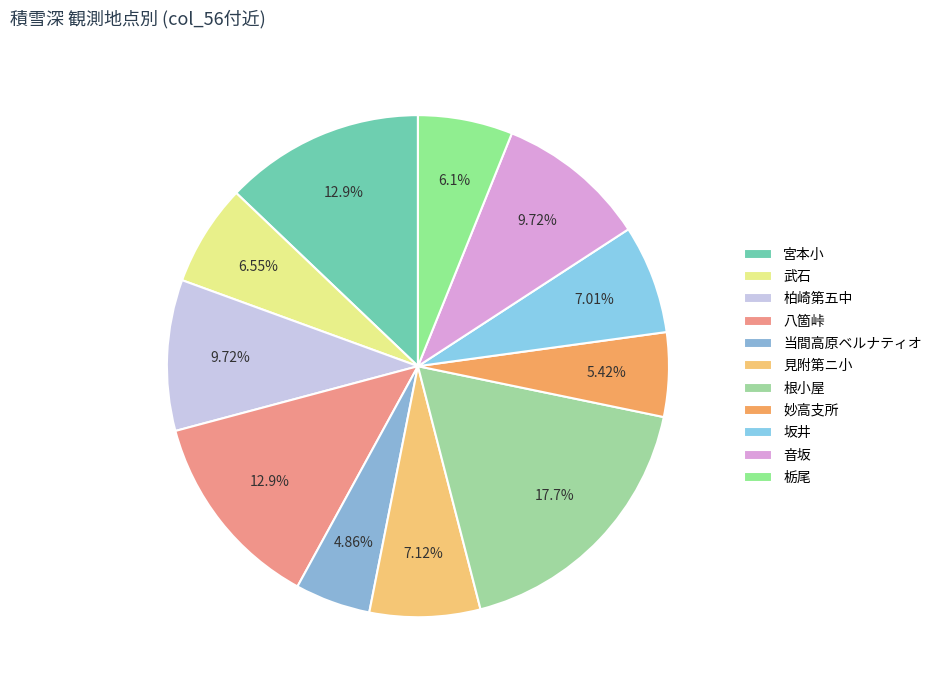

Is 妙高支所 the majority of the pie?

No